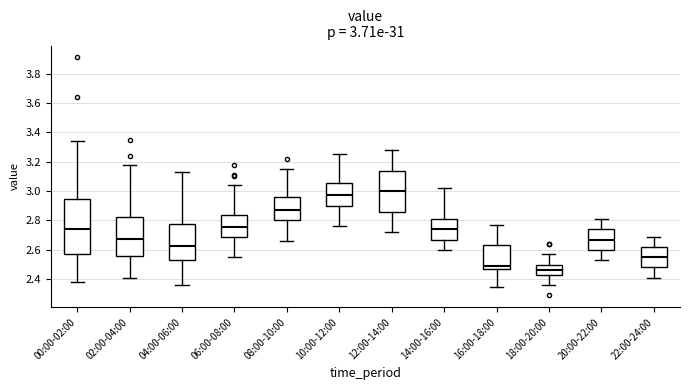

Which box's median line is the lowest?

18:00-20:00